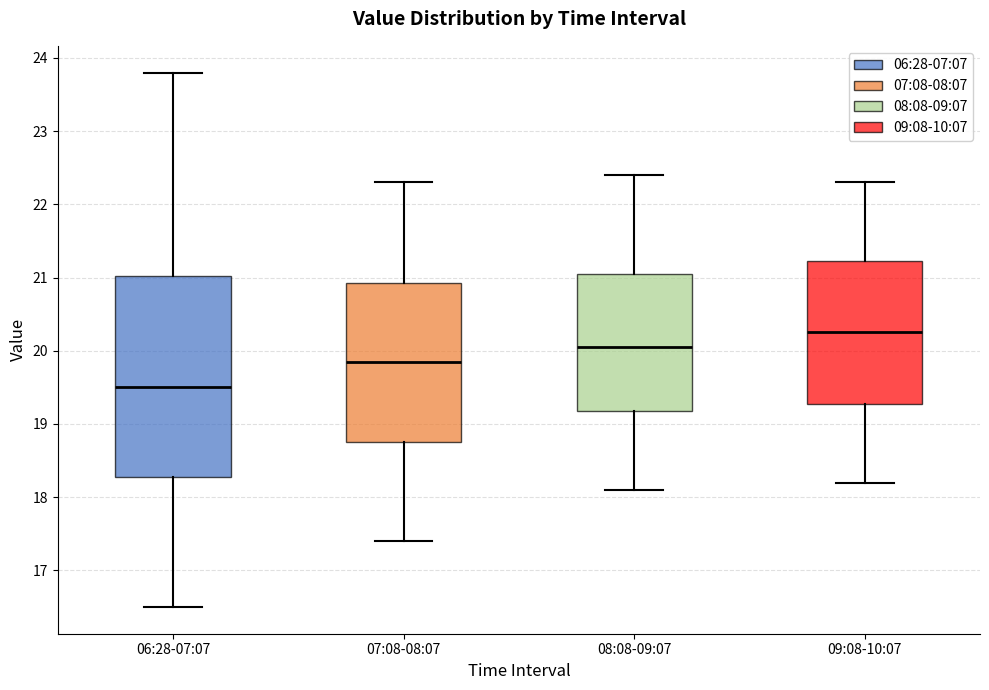

Where is the lower edge of the box for 06:28-07:07 on the y-axis? The values are not printed on the chart, so give them approximately, as read against the axis.

18.3